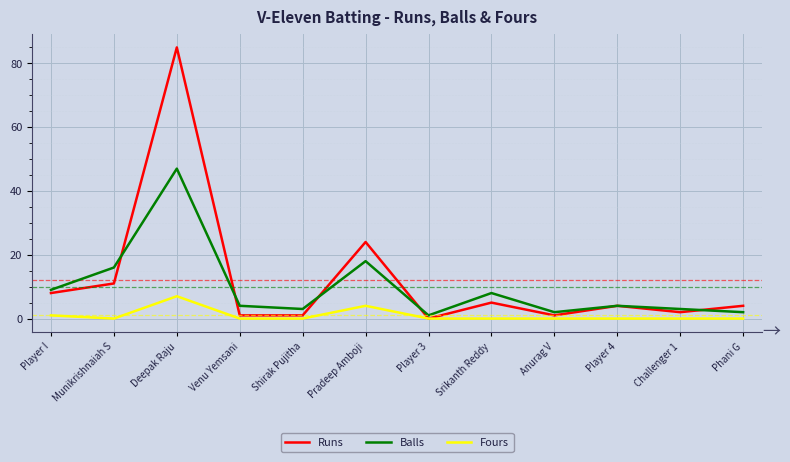

Which series has the largest total across all categories?

Runs